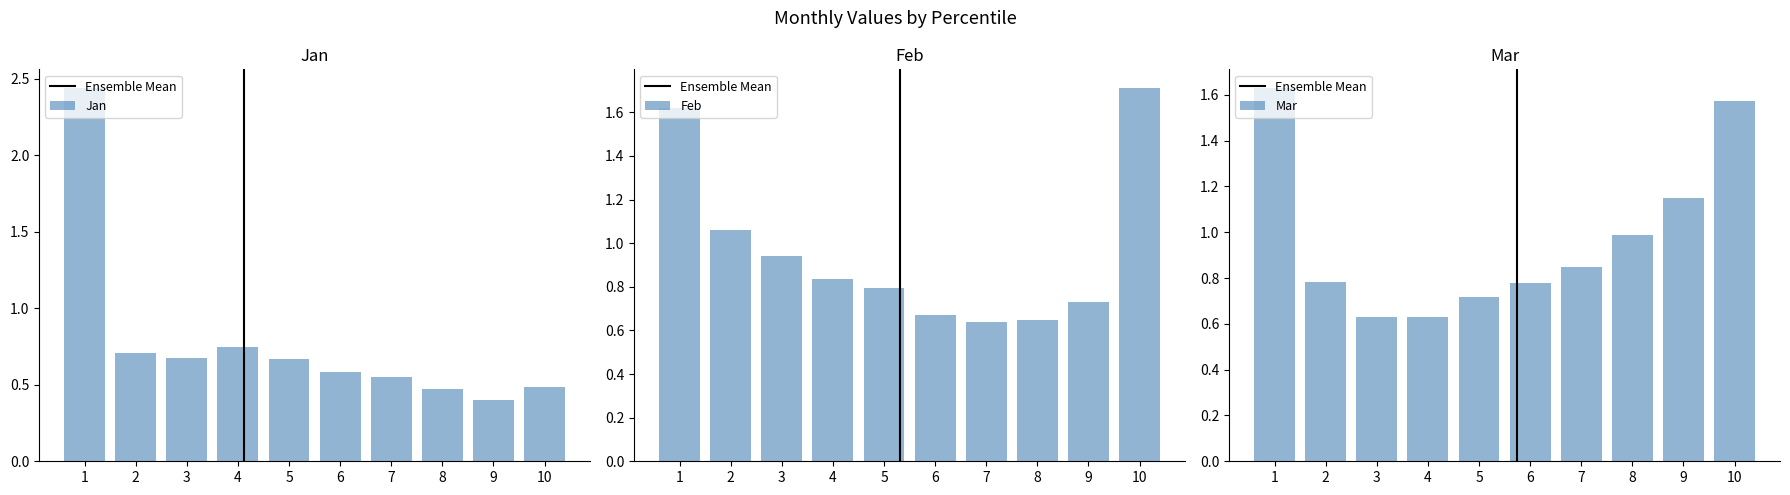

How many series are shown in this chart?

3